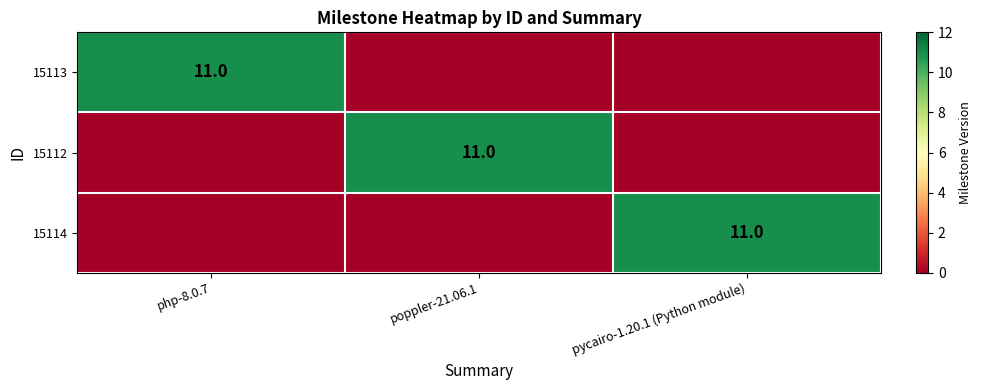

True or false: 15112 has a value of 11 at poppler-21.06.1.

True